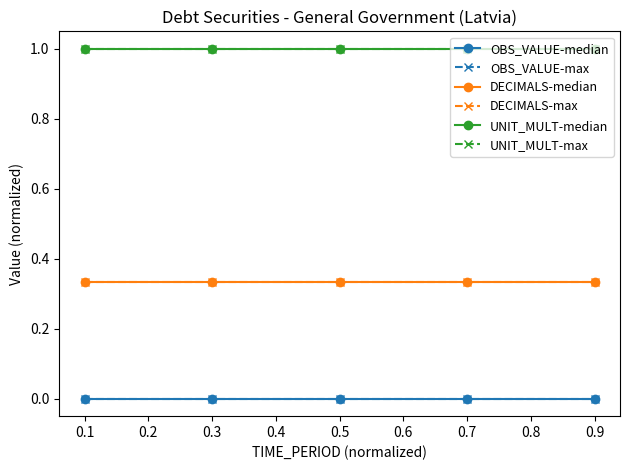

Does the chart have visible grid lines?

No